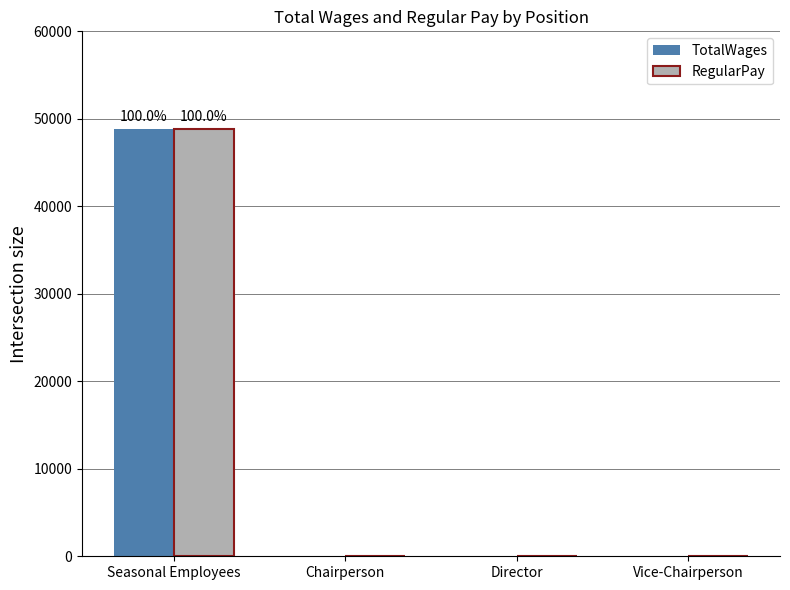

What is the highest value of the TotalWages series?

48795